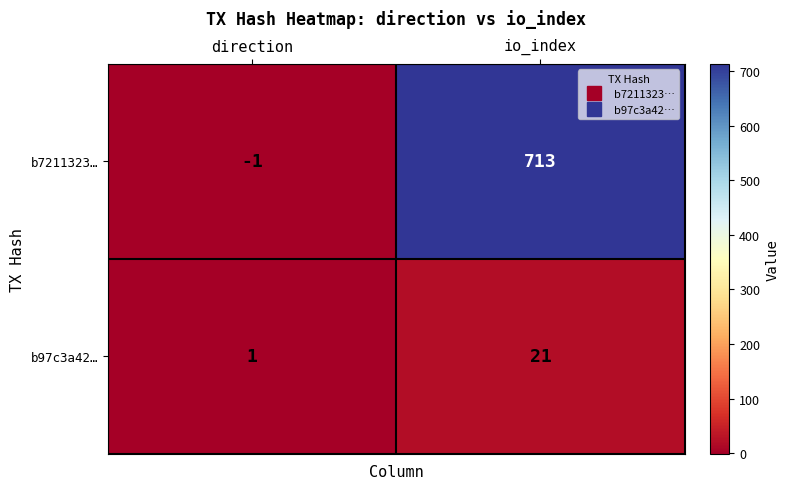

At which label is b97c3a42… closest to 11?

direction